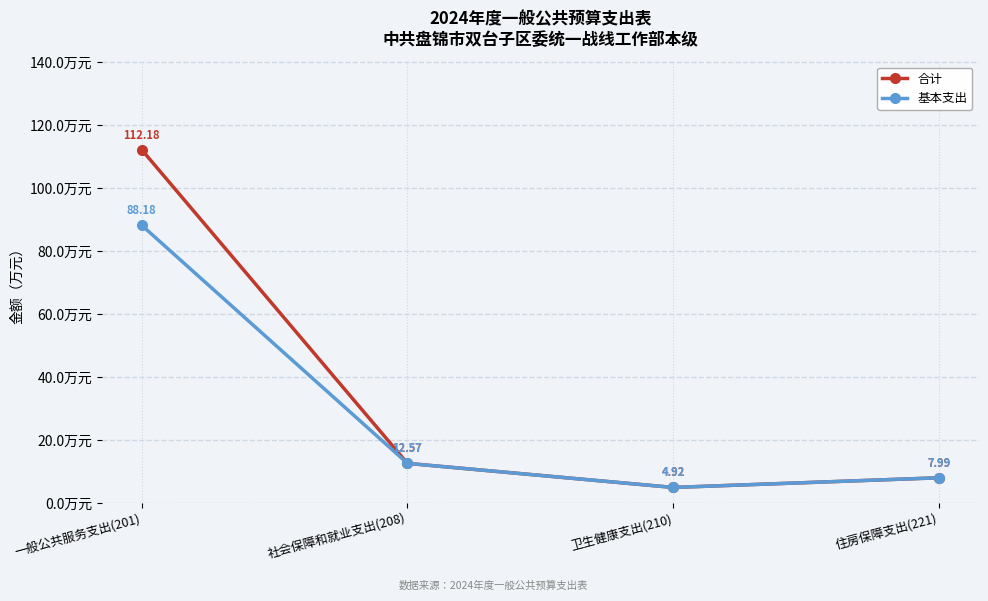

What is the difference between the highest and lowest values at 一般公共服务支出(201)?

24.0